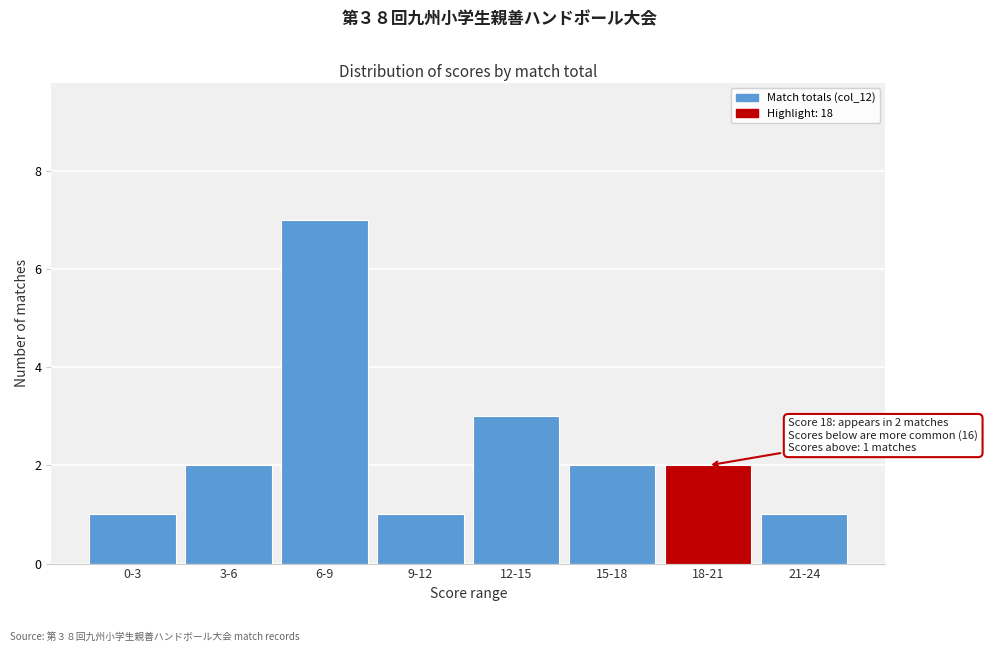

Reading left to right, extract all data points from this chart.

1	2	7	1	3	2	2	1